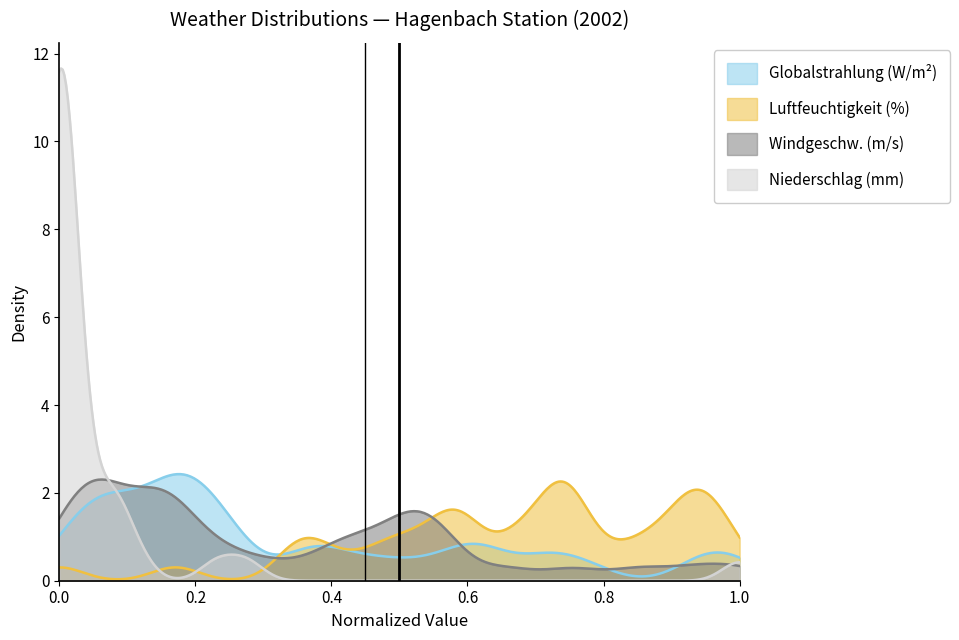

Count the values in the range 0 to 1.

2